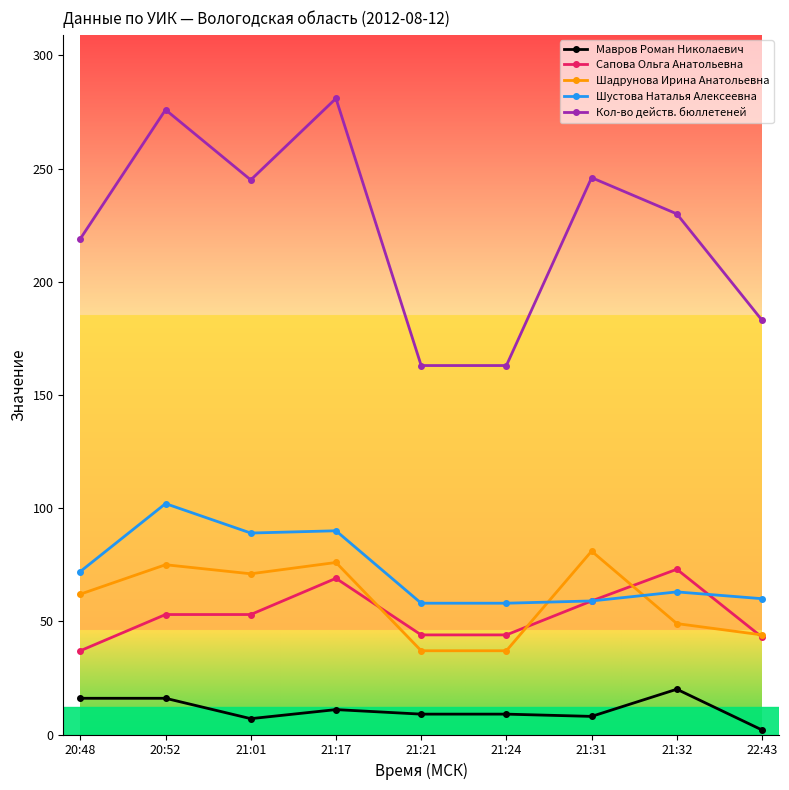

How many lines are shown in the chart?

5